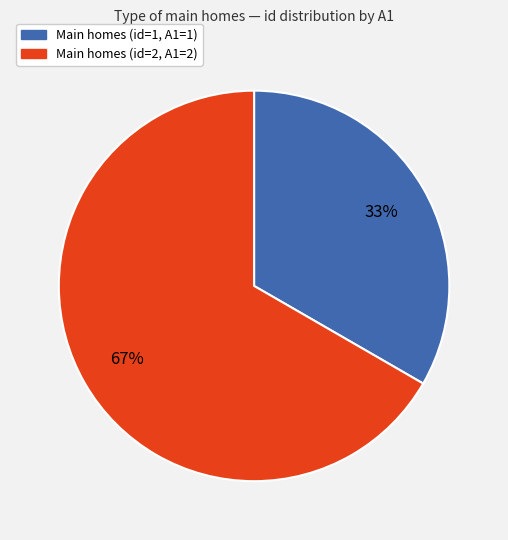

Combined, do Main homes (id=1, A1=1) and Main homes (id=2, A1=2) account for over 50%?

Yes